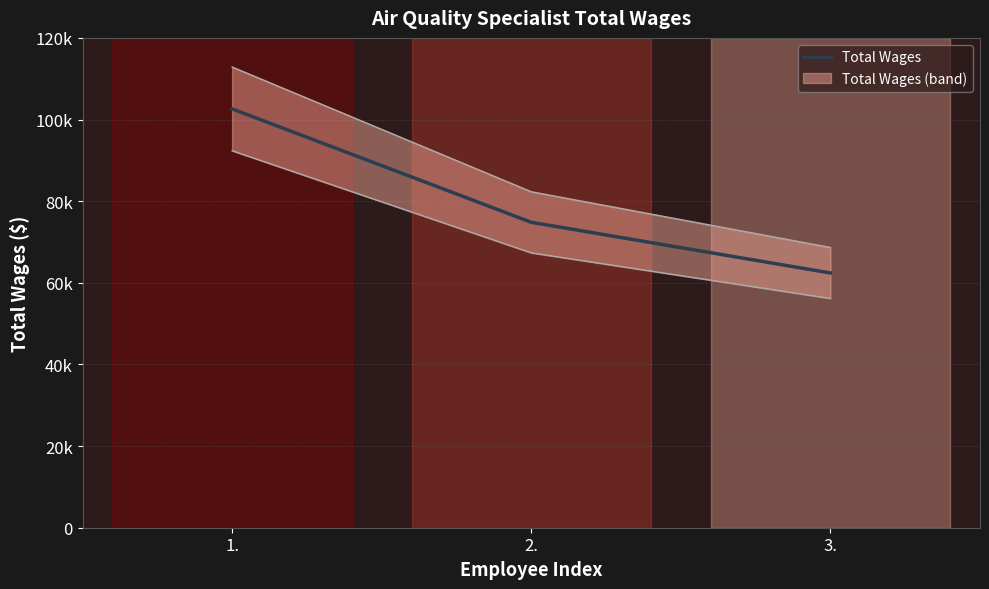

What is the smallest value displayed?

62411